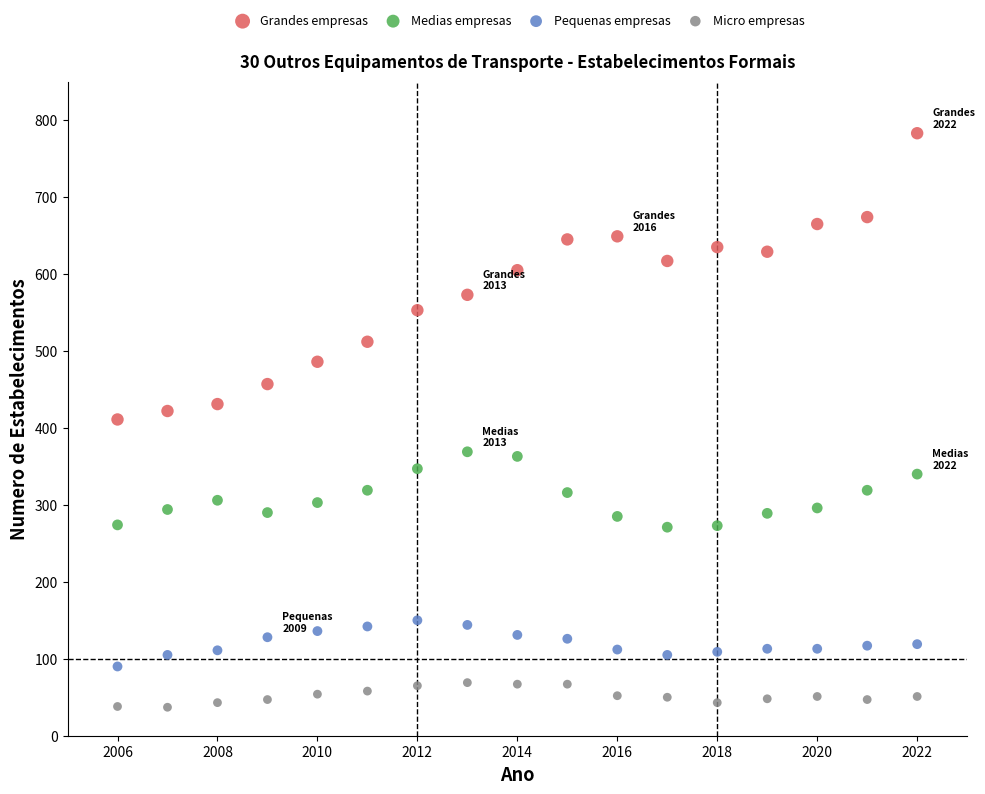

Across all data points, what is the range of X values (max minus min)?

16